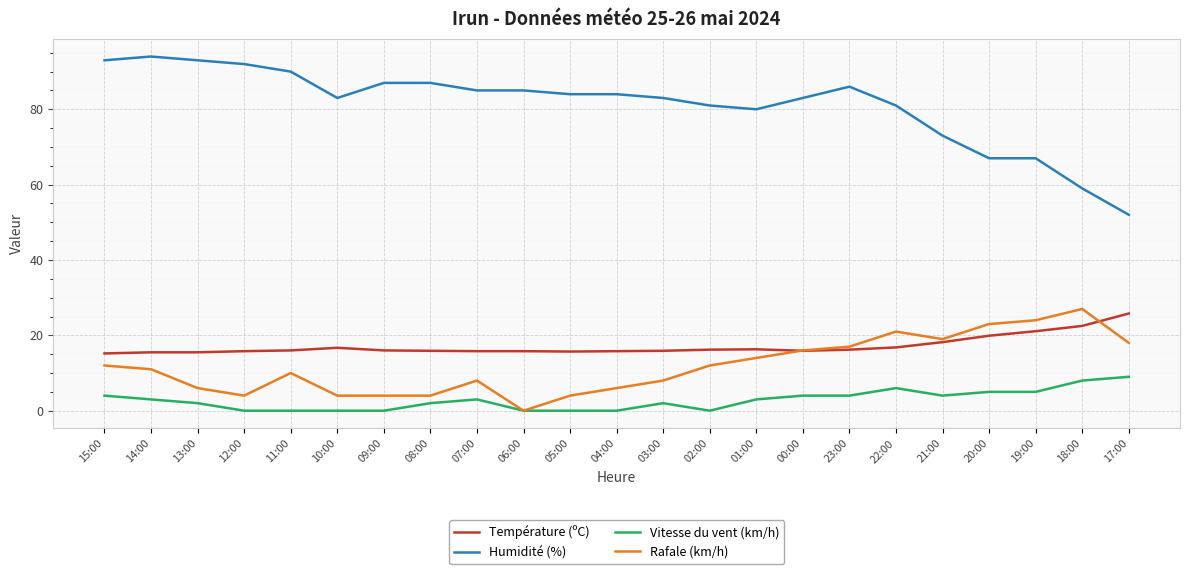

What is the spread (max minus min) of values at 08:00?

85.0